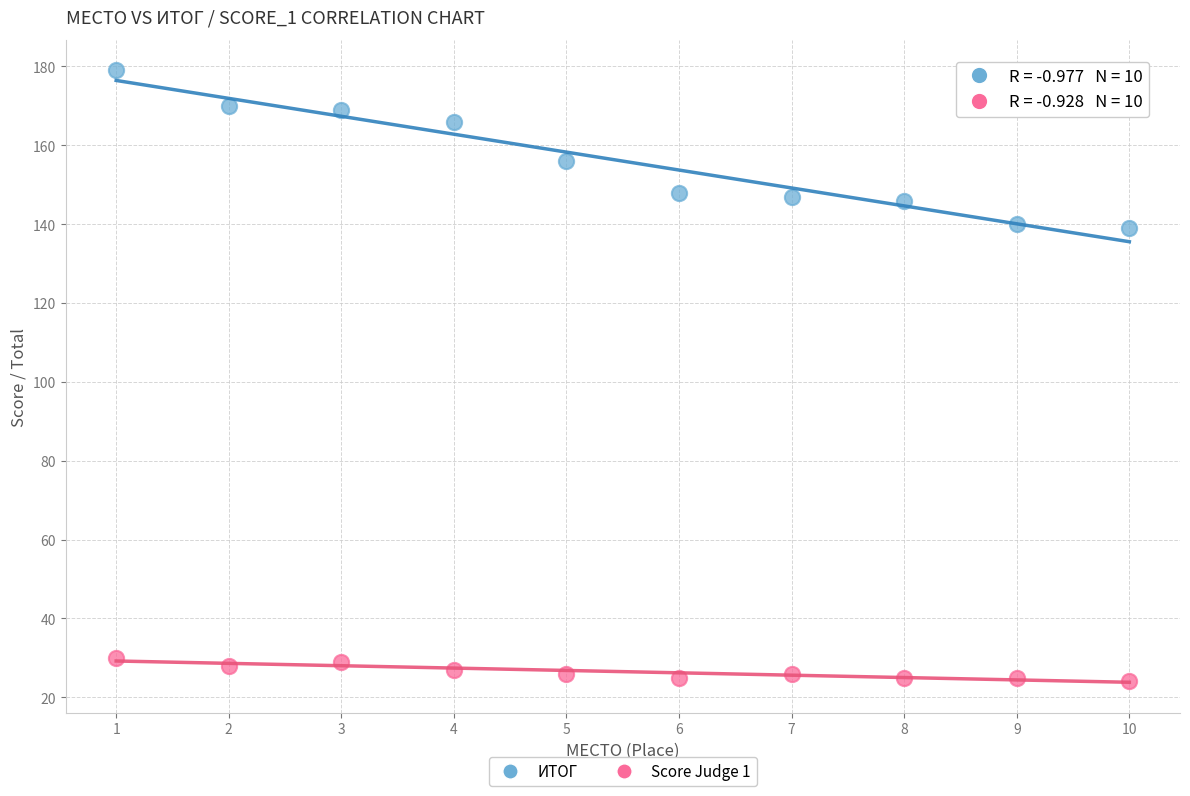

Across all data points, what is the range of X values (max minus min)?

9